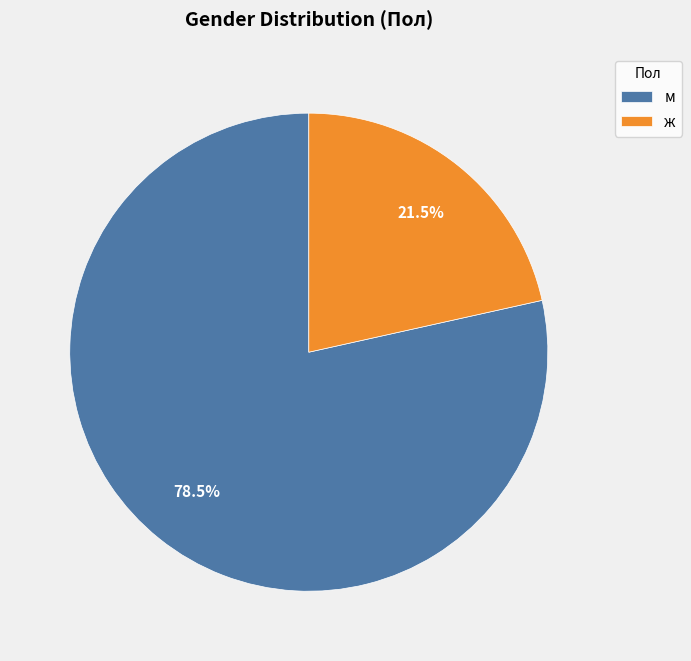

Count the number of slices in the pie.

2